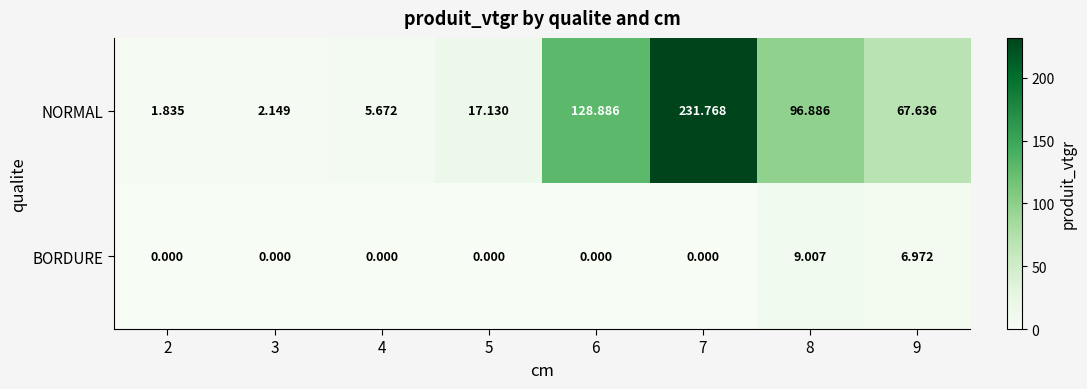

Between 3 and 5, which series saw the biggest shift?

NORMAL